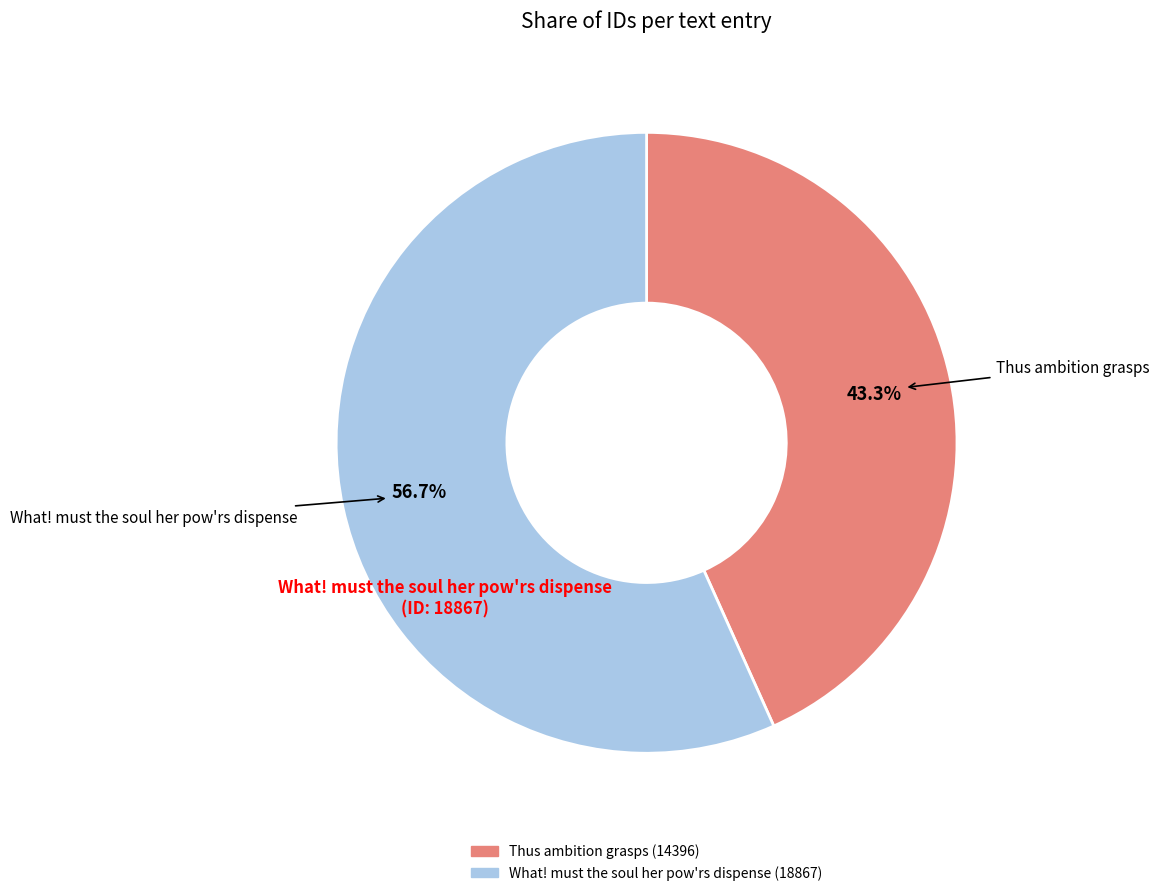

To the nearest percent, what portion does Thus ambition grasps represent?

43%